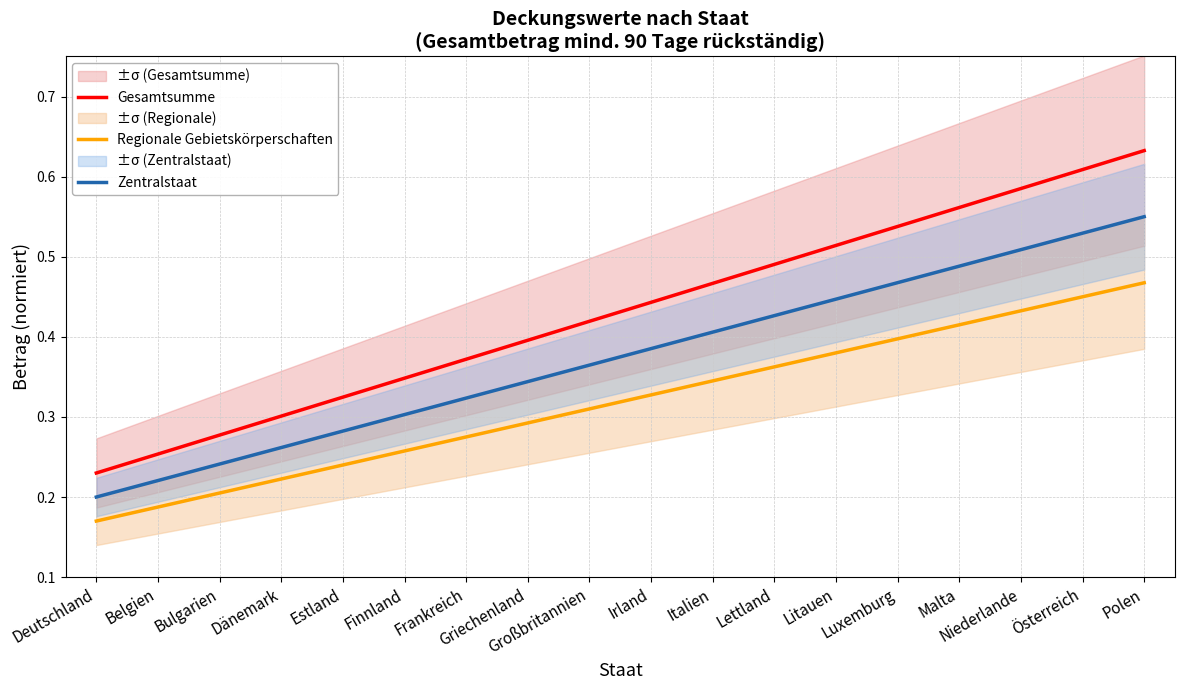

Is the value of Regionale Gebietskörperschaften at Estland greater than the value of Zentralstaat at Malta?

No